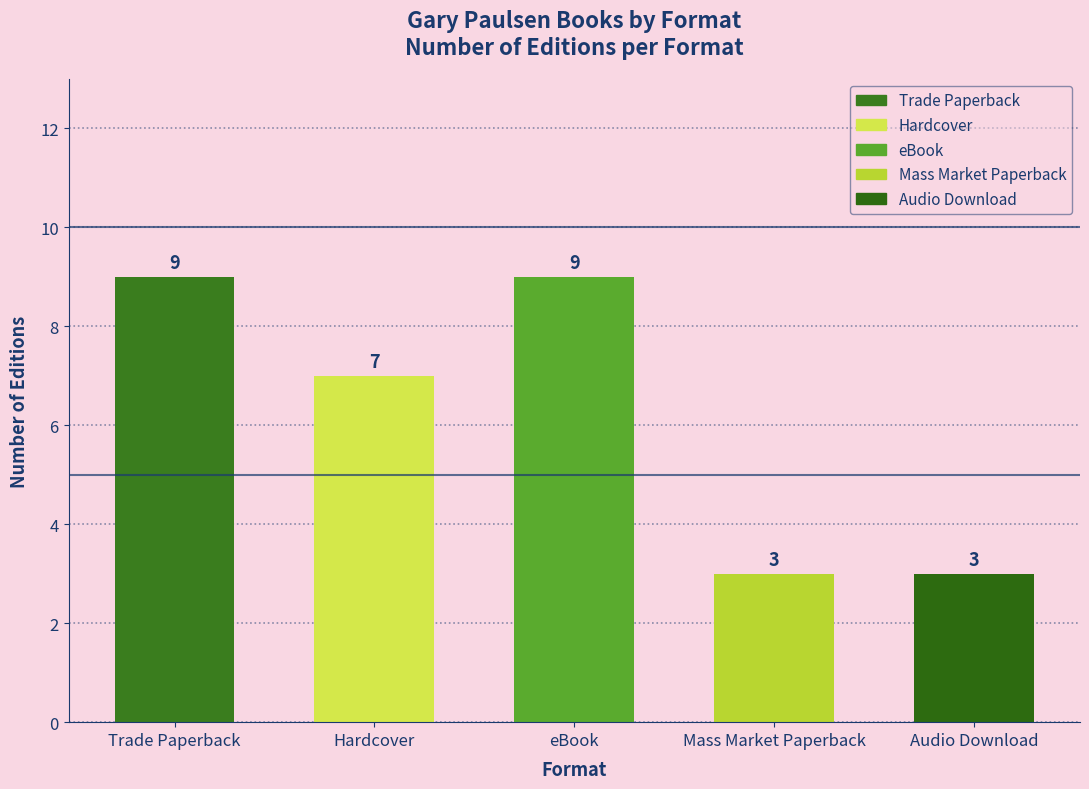

What is the average value?

6